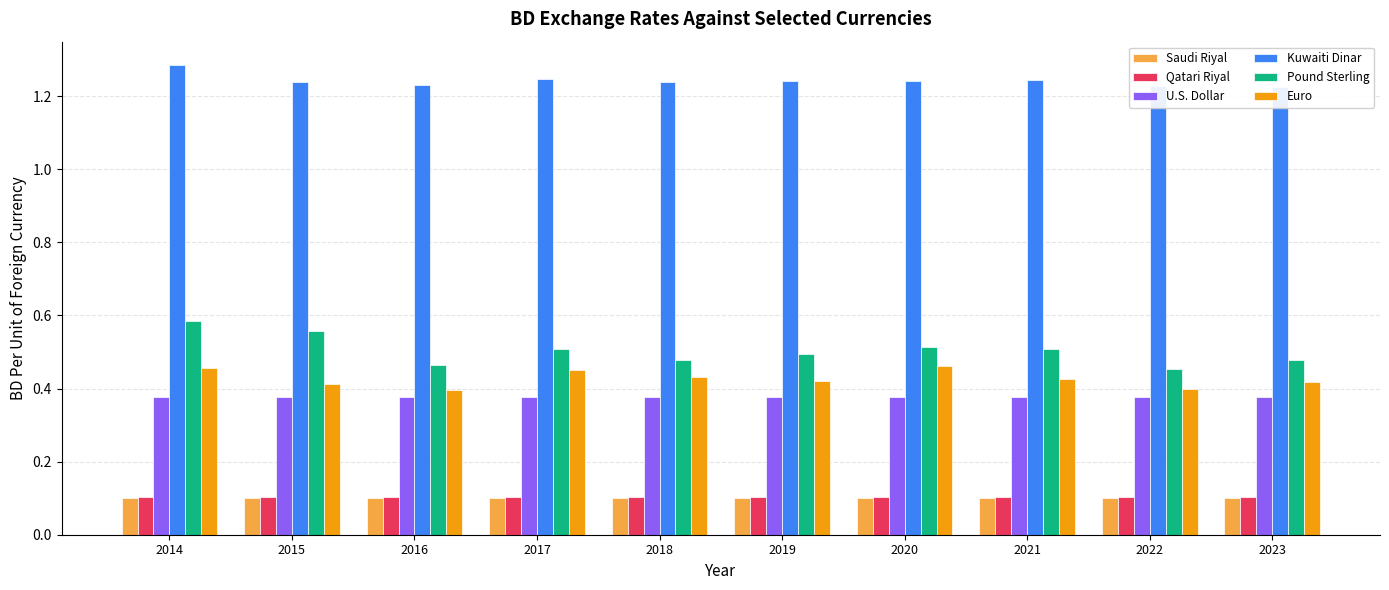

What is the average value of the U.S. Dollar series?

0.4